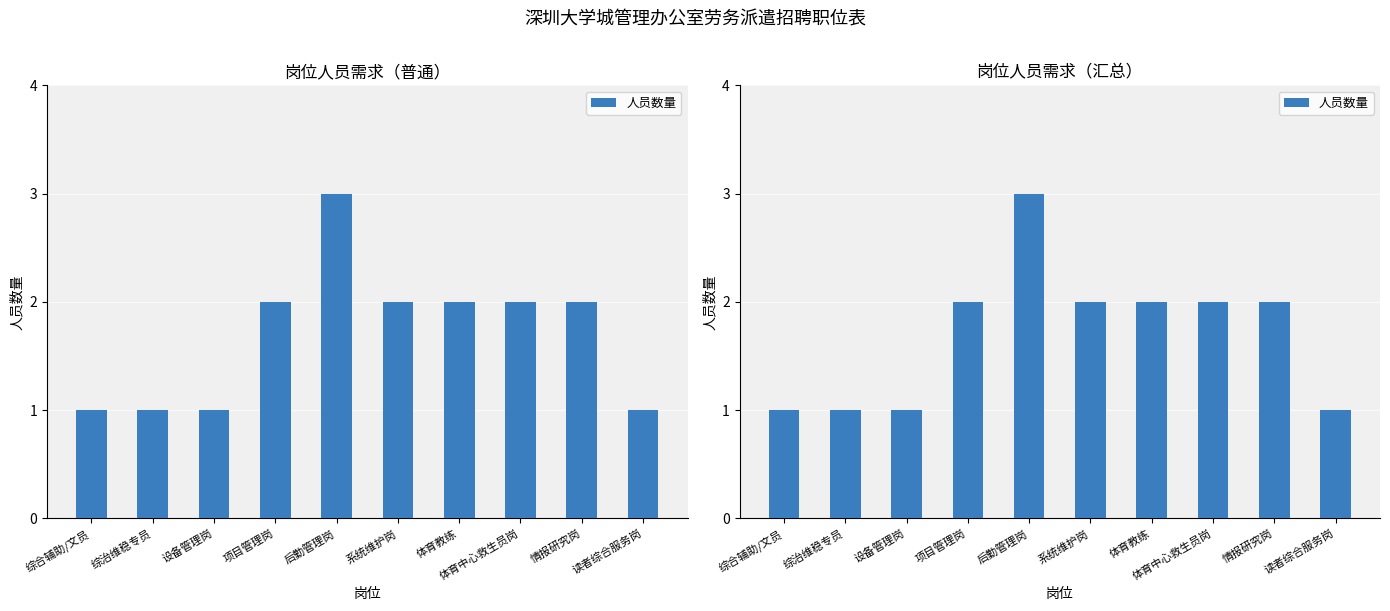

What is the sum of all values?

17